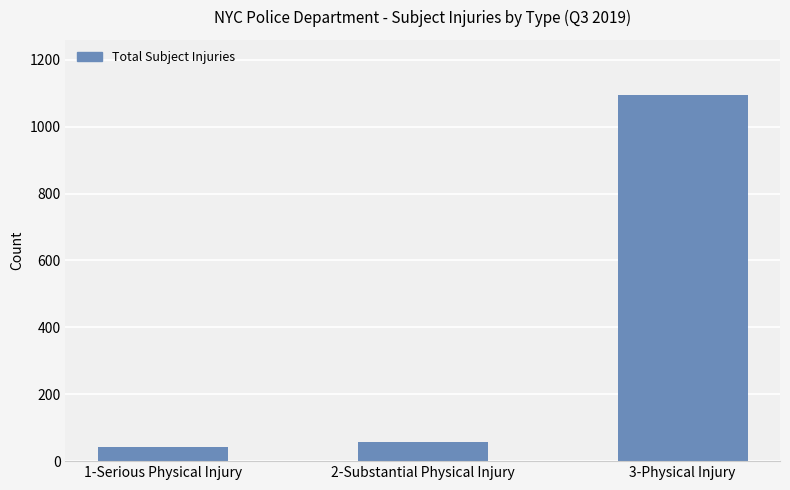

What value does the data have at 1-Serious Physical Injury?

41